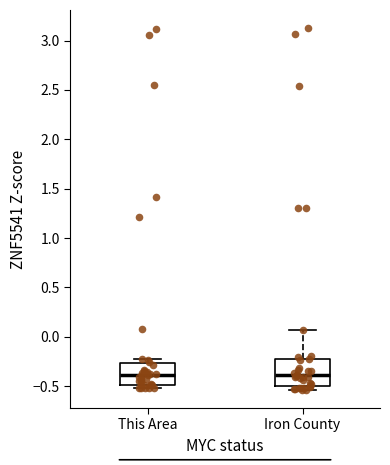

Reading left to right, read every box against the y-axis: the position of its median line, the range the box covers, and the ends of its whiskers. The values are not printed on the chart, so give them approximately, as read against the axis.

This Area: median -0.40, box -0.50 to -0.25, whiskers -0.50 (just below the box's lower edge) to -0.20
Iron County: median -0.40, box -0.50 to -0.20, whiskers -0.55 to 0.05